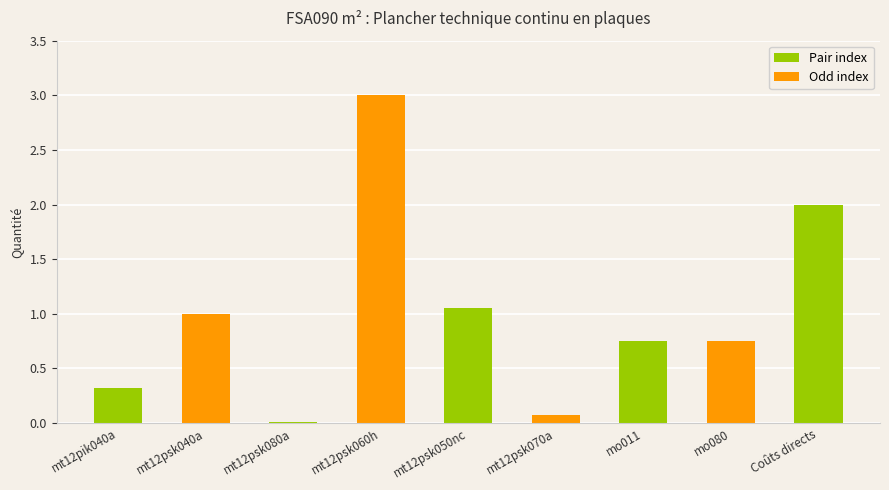

Rank the categories by value from lowest to highest.

mt12psk080a, mt12psk070a, mt12pik040a, mo011, mo080, mt12psk040a, mt12psk050nc, Coûts directs, mt12psk060h